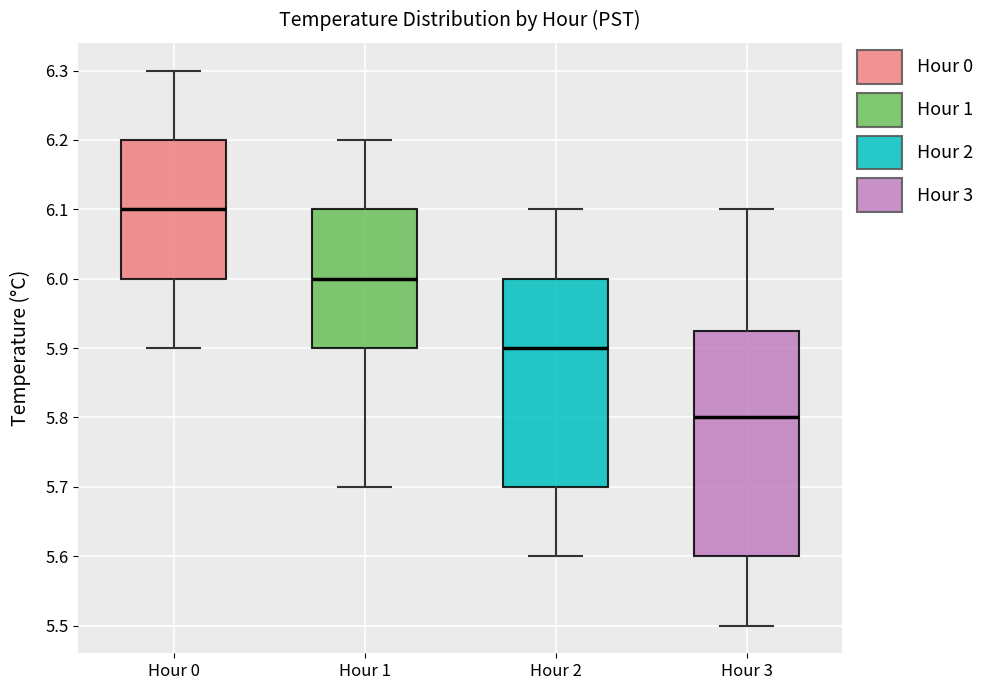

Which box's median line is the lowest?

Hour 3